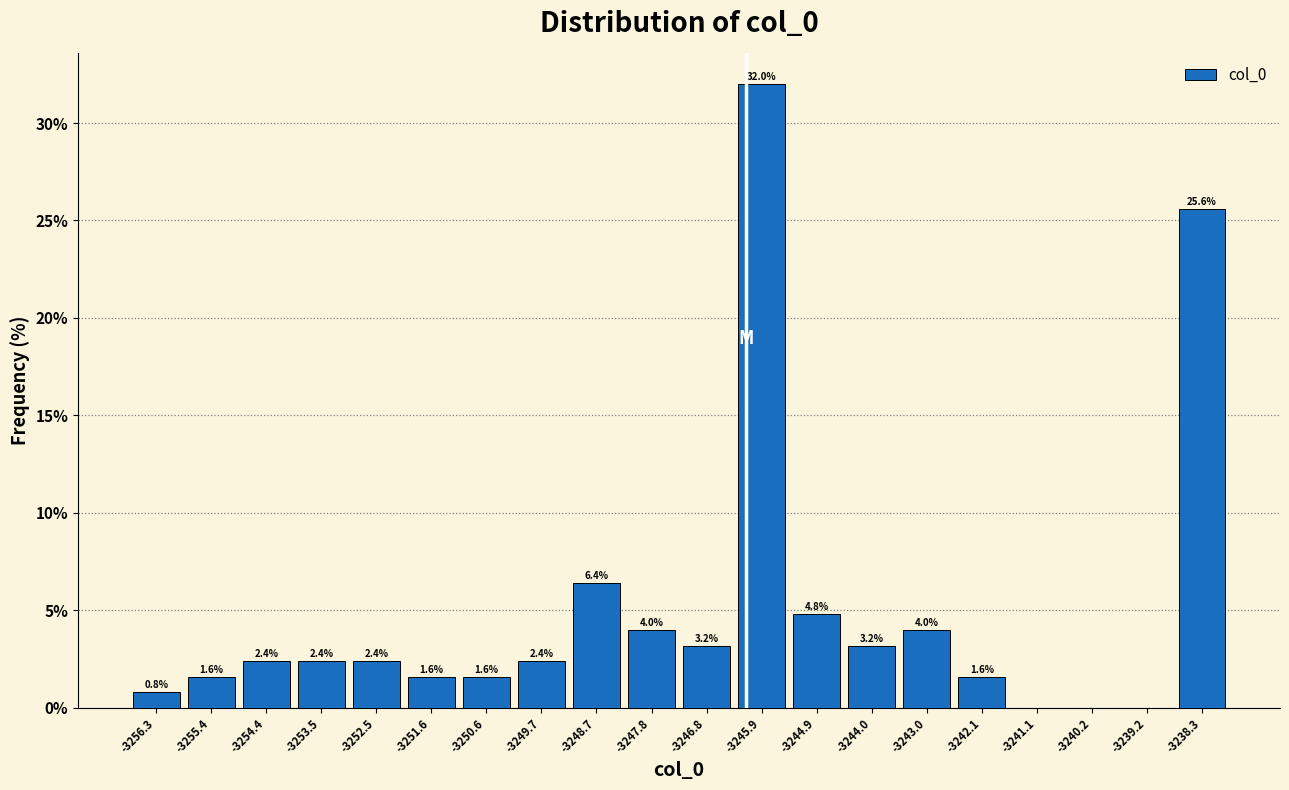

Which range on the x-axis has the tallest bar?

-3246.3 to -3245.4